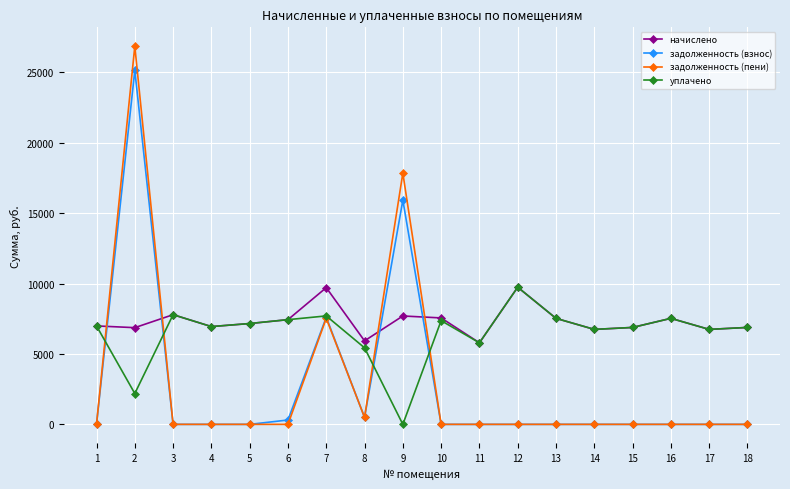

Does the chart display data point markers on the line(s)?

Yes